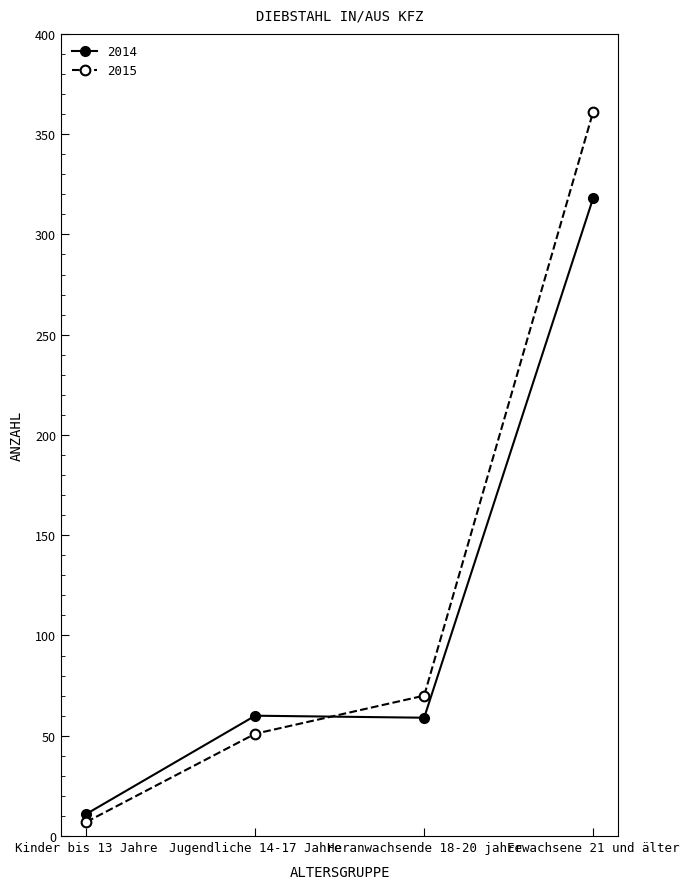

What is the label of the 4th point from the right?

Kinder bis 13 Jahre